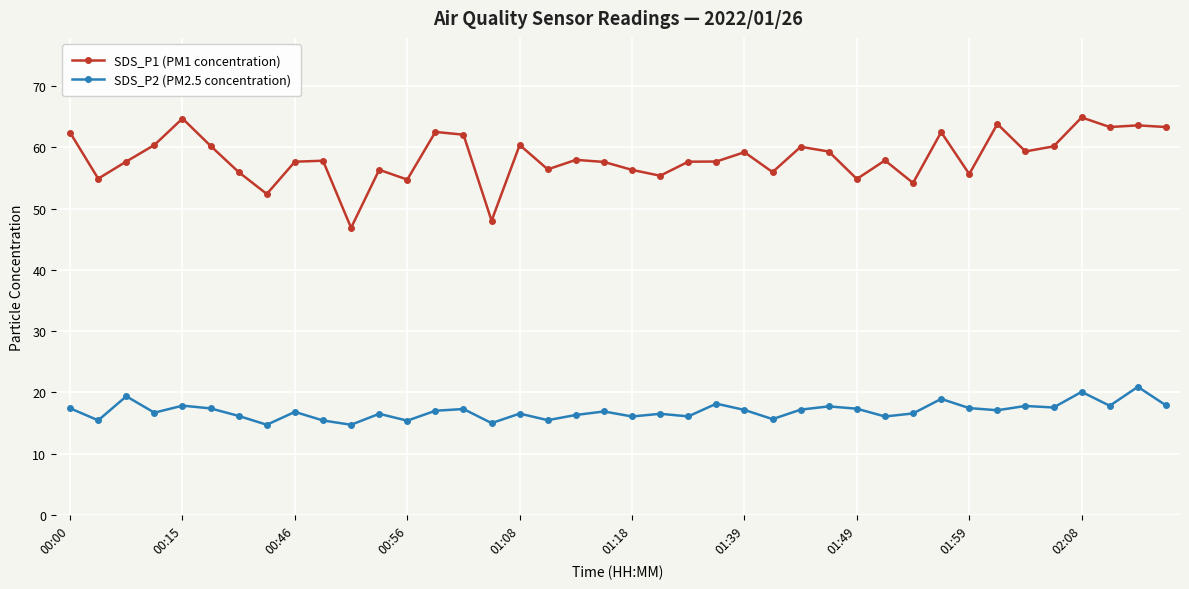

What is the average value of the SDS_P1 (PM1 concentration) series?

58.3